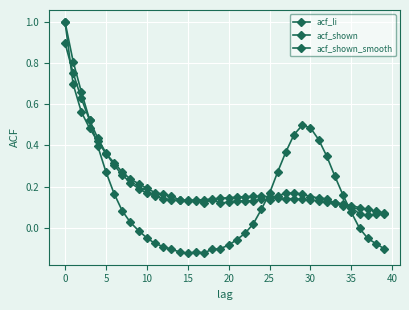

Does the chart have visible grid lines?

Yes